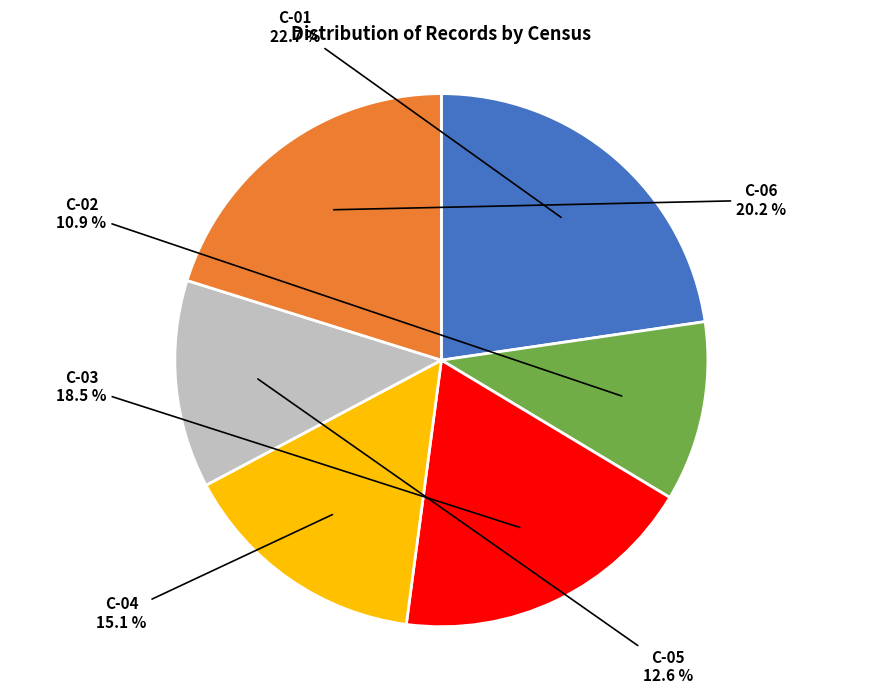

Rank the categories by value from lowest to highest.

C-02, C-05, C-04, C-03, C-06, C-01